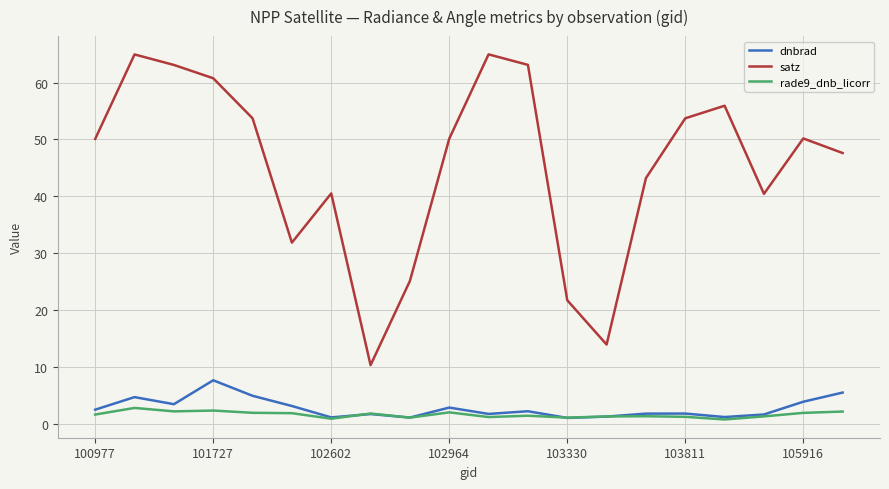

True or false: satz and dnbrad cross at least once.

False